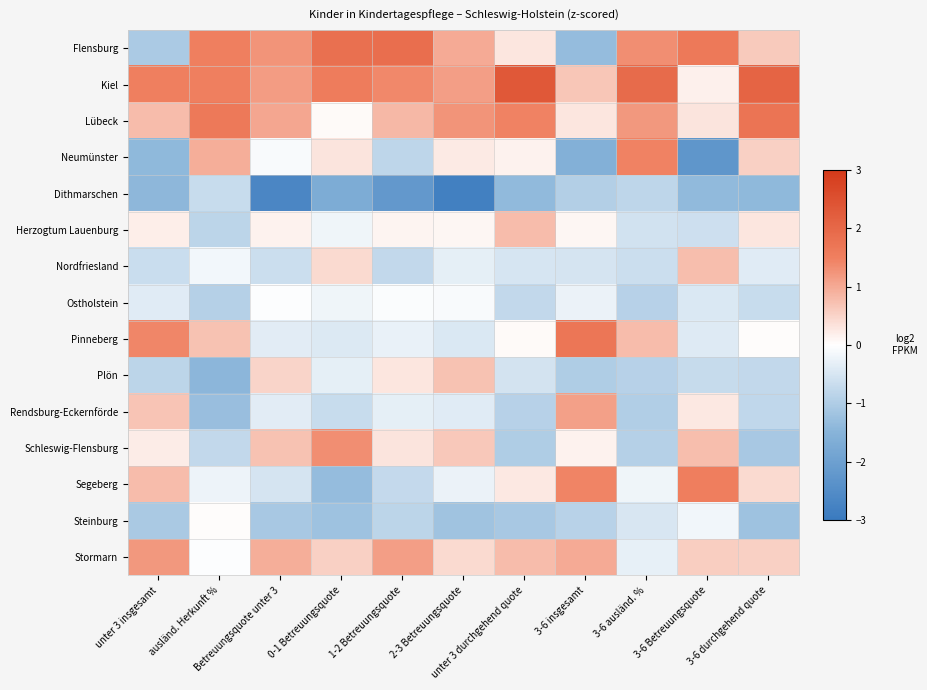

How many distinct data groups are displayed?

15